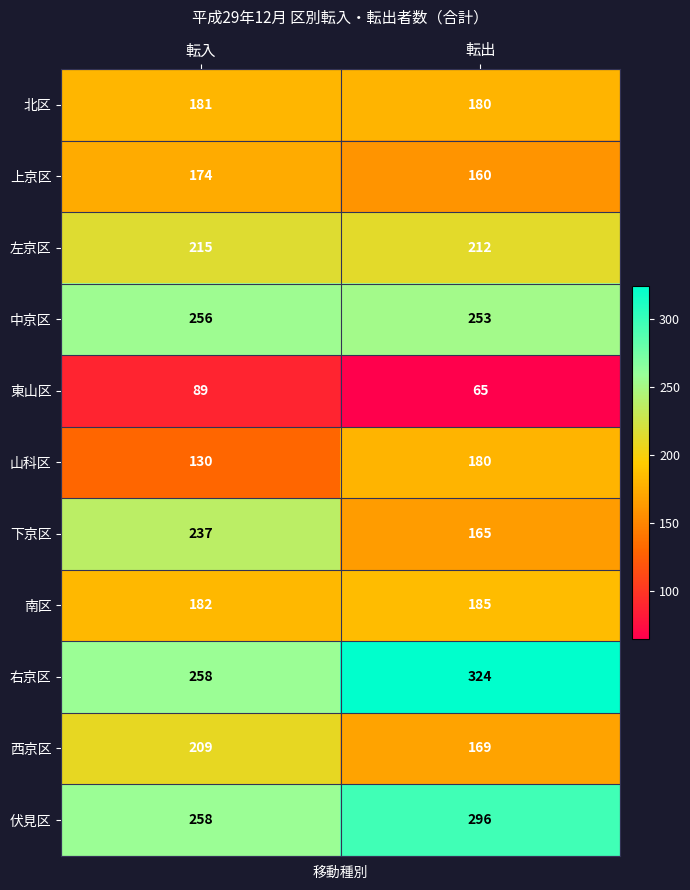

At which label is 山科区 closest to 155?

転入